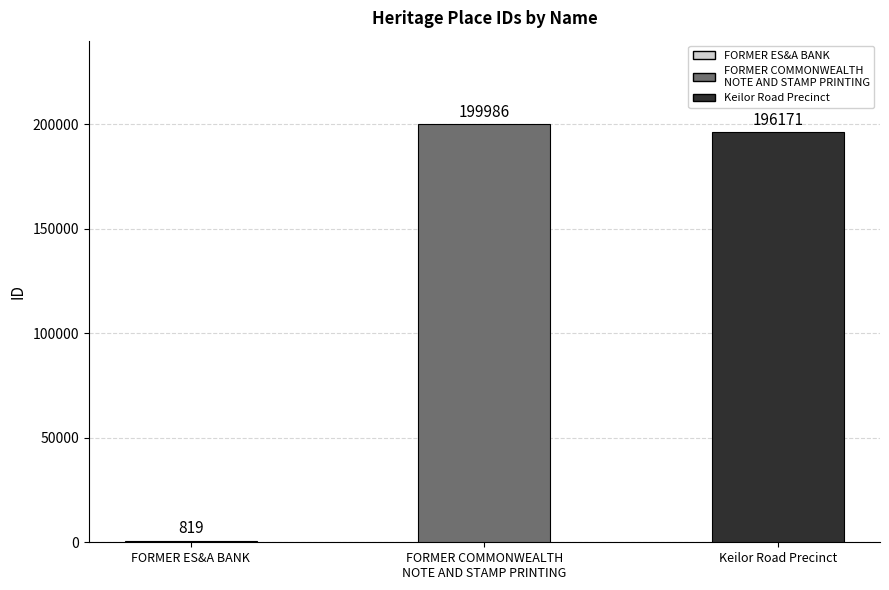

Reading left to right, extract all data points from this chart.

FORMER ES&A BANK=819	FORMER COMMONWEALTH NOTE AND STAMP PRINTING=199986	Keilor Road Precinct=196171